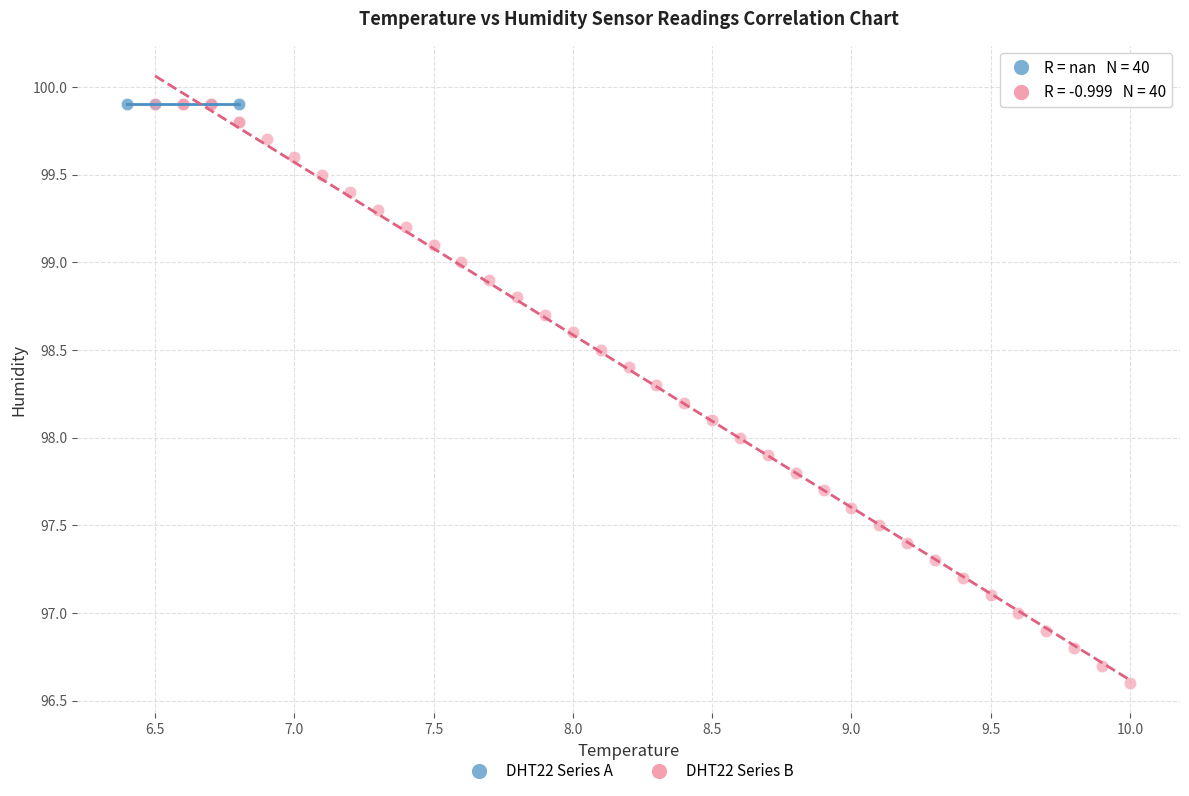

What are all the series names shown in the legend?

DHT22 Series A, DHT22 Series B